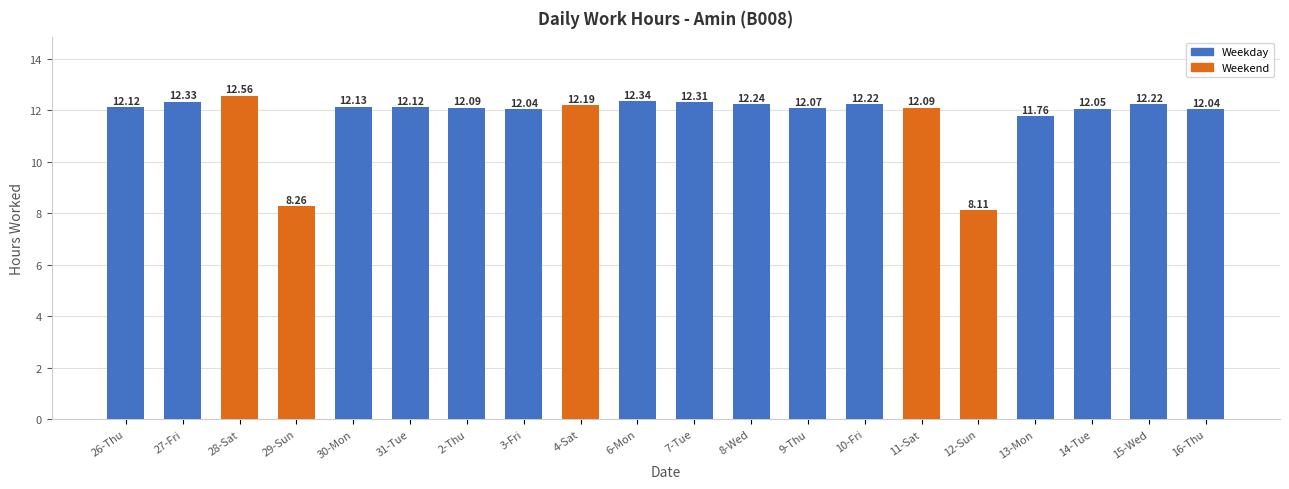

How many series are shown in this chart?

1